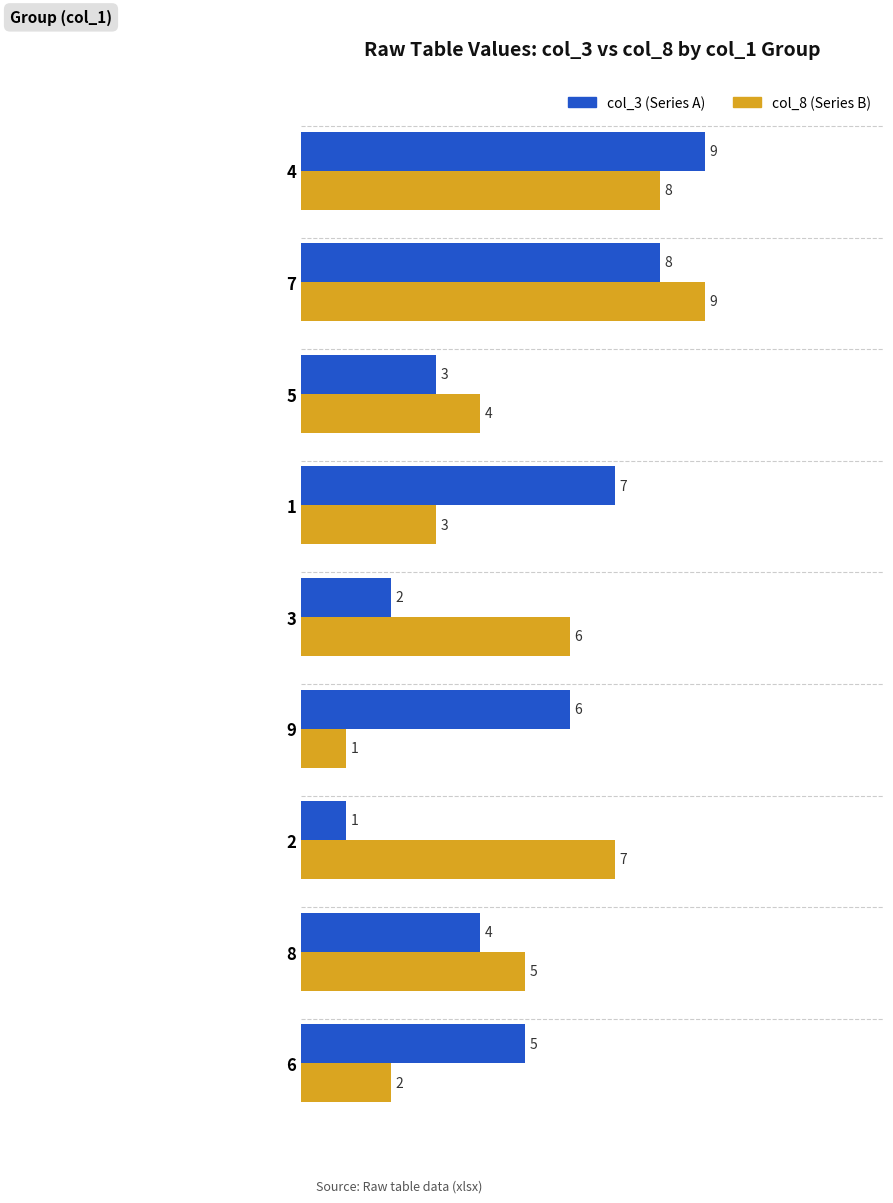

What is the greatest value displayed?

9